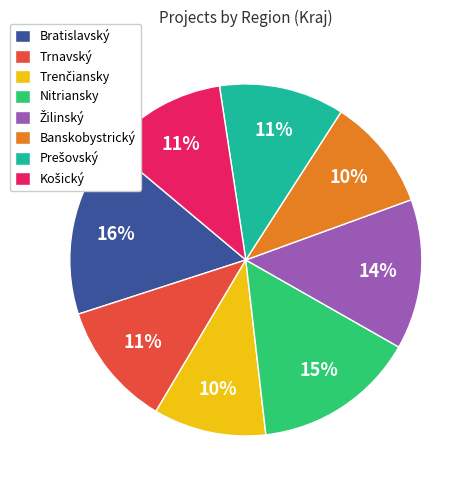

How many segments does this pie chart have?

8